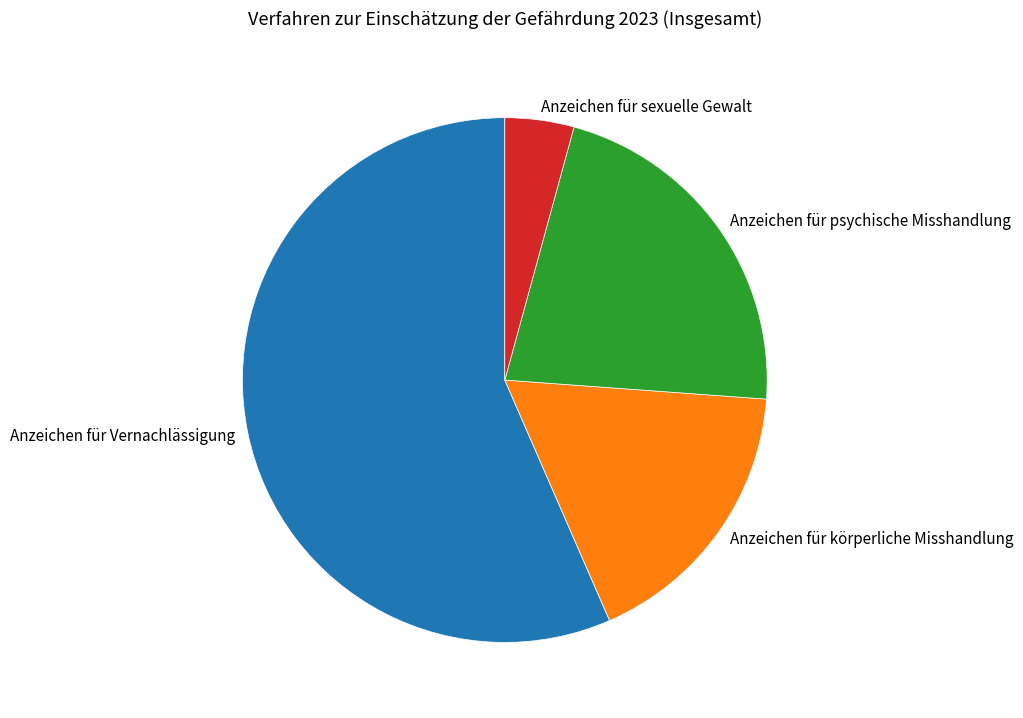

Rank the categories by value from lowest to highest.

Anzeichen für sexuelle Gewalt, Anzeichen für körperliche Misshandlung, Anzeichen für psychische Misshandlung, Anzeichen für Vernachlässigung